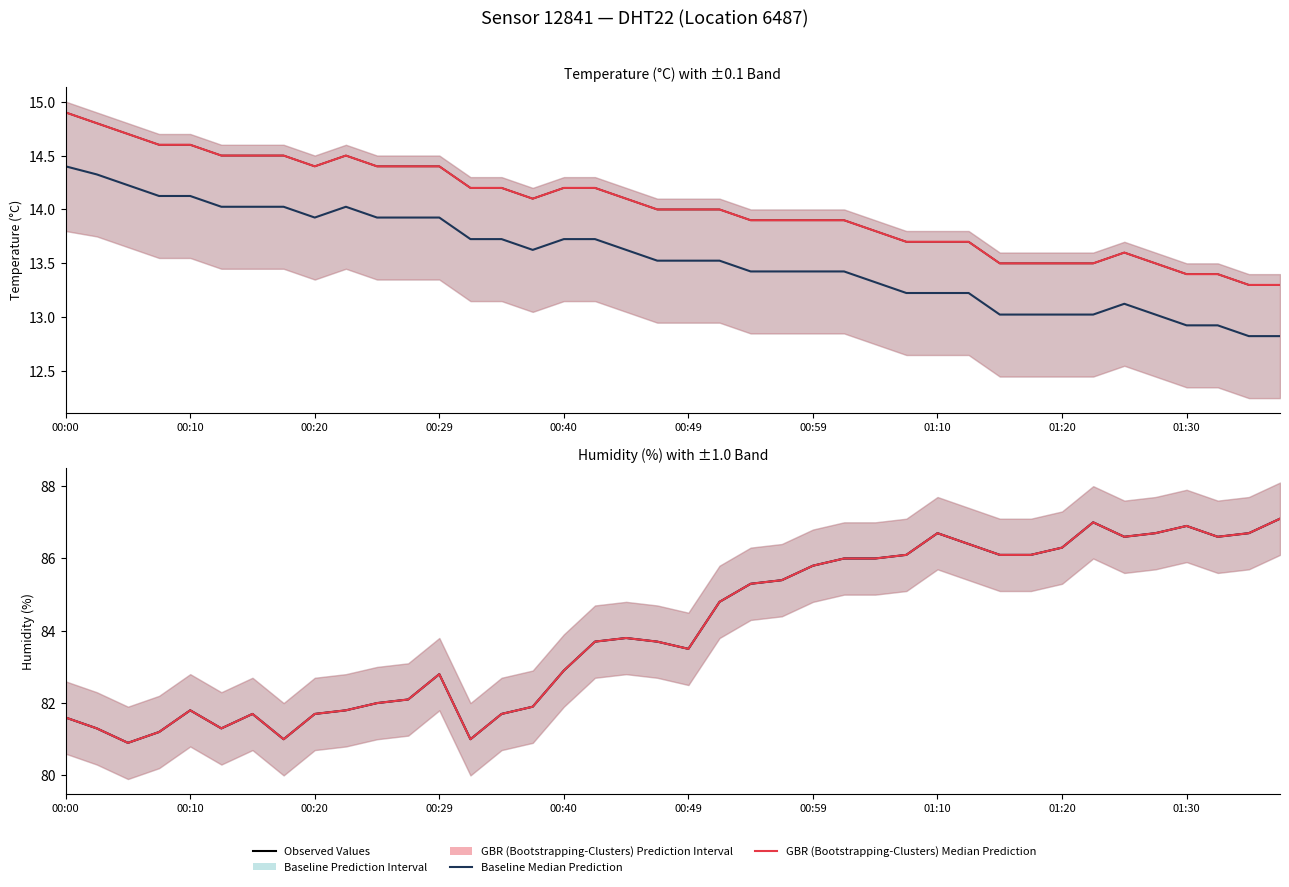

How many lines are shown in the chart?

6